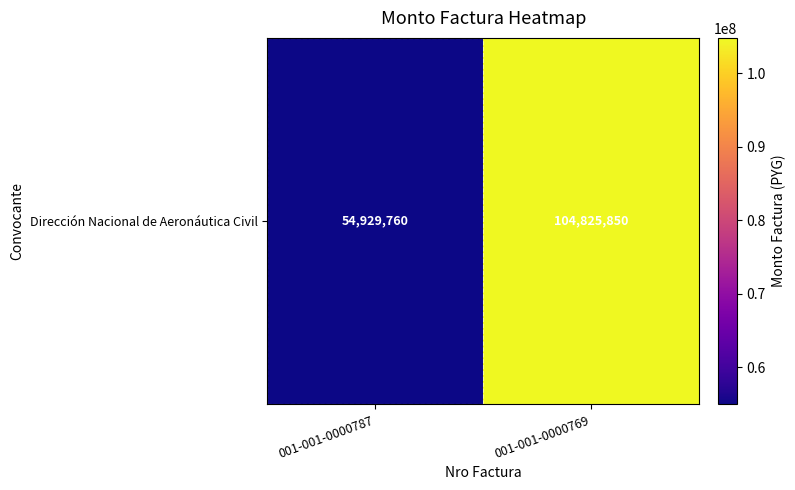

How many values are between 54929760 and 104825850?

2